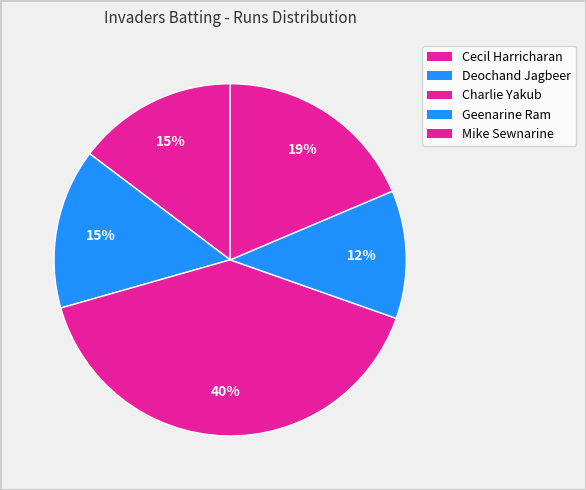

What is the smallest slice in the pie chart?

Geenarine Ram